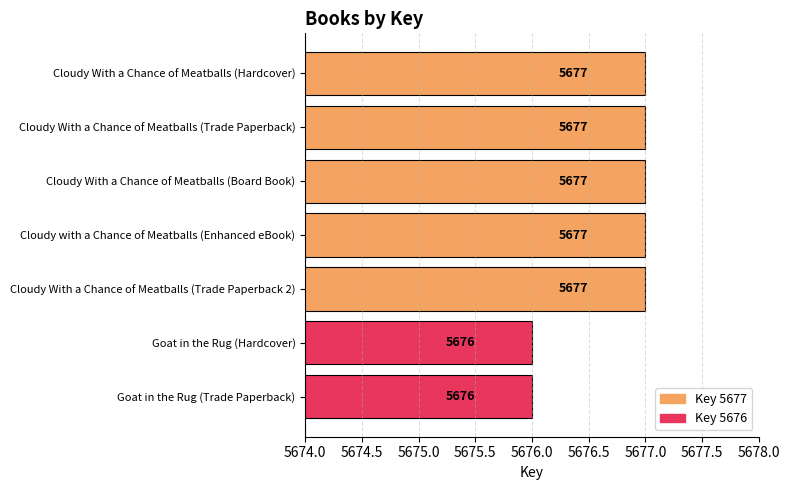

What is the smallest value displayed?

5676